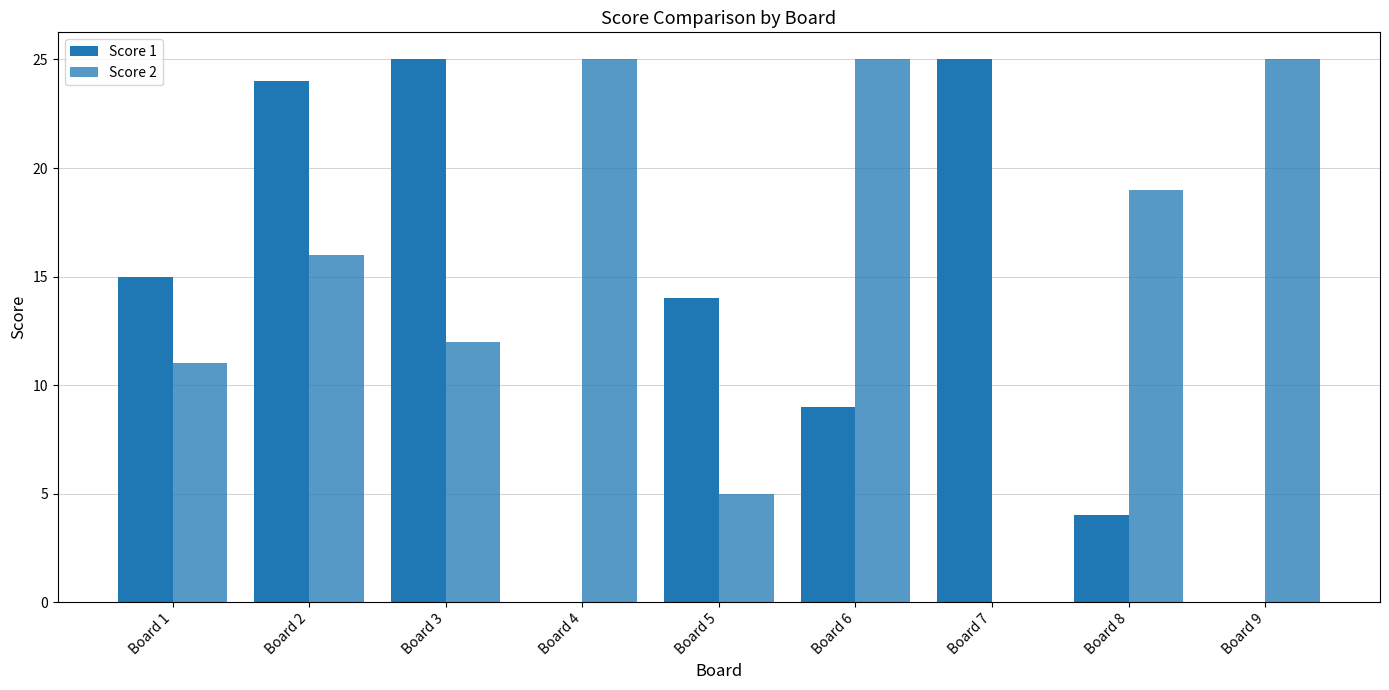

Count the number of categories in the chart.

9